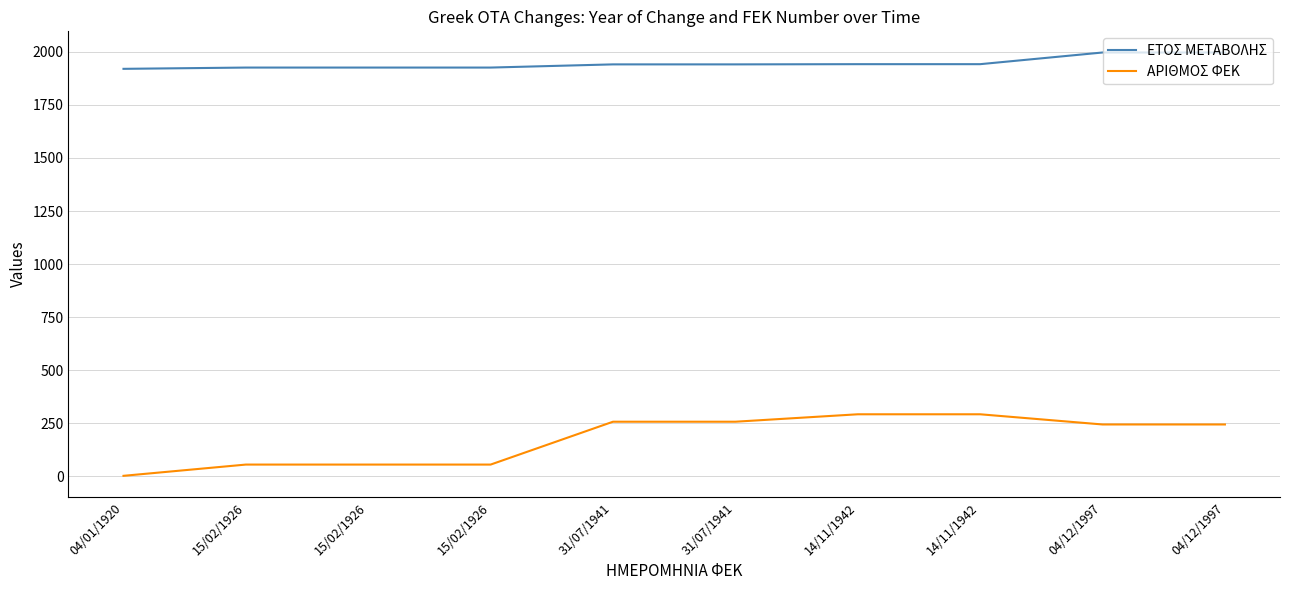

At which label does ΑΡΙΘΜΟΣ ΦΕΚ reach its minimum?

04/01/1920